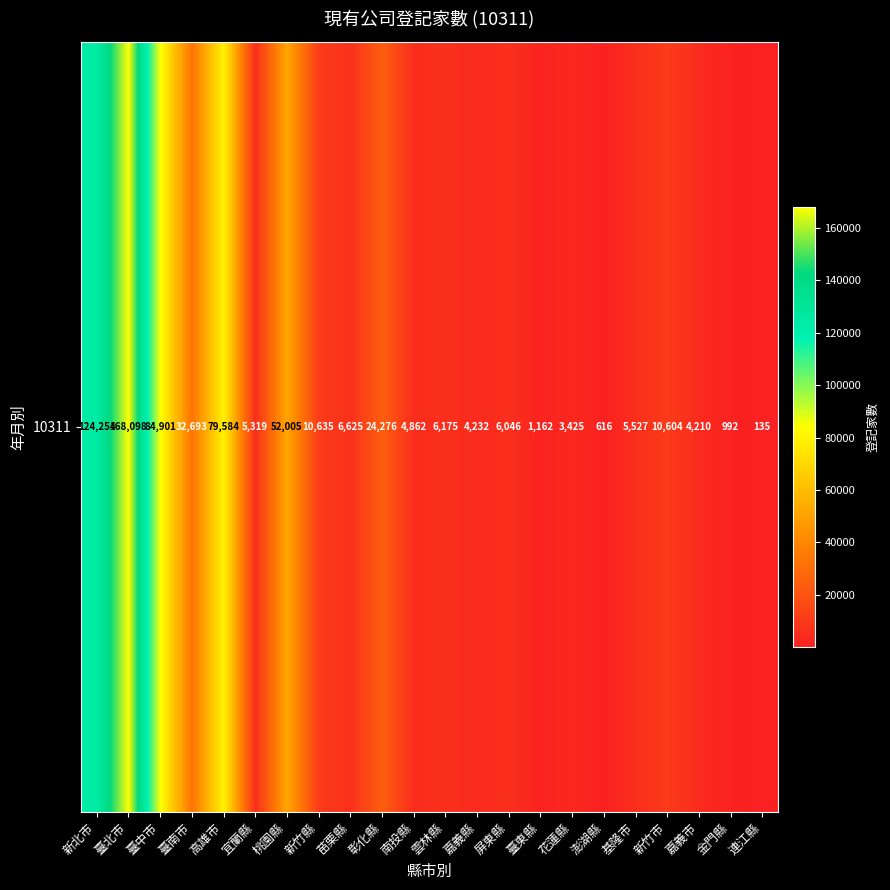

At which category does the chart reach its minimum across all series?

連江縣